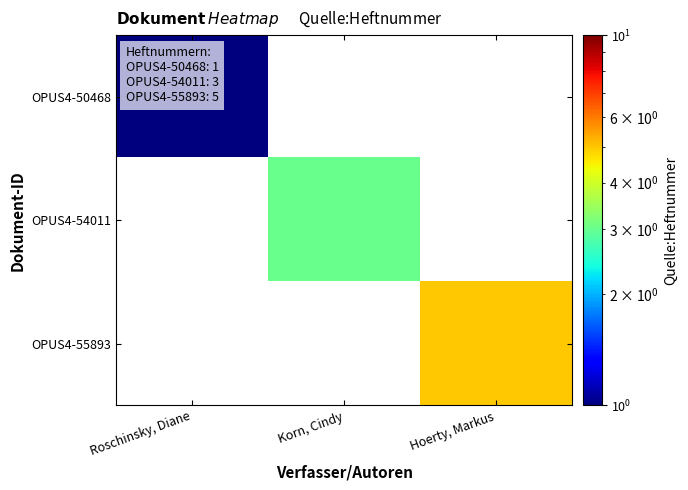

How many data points does each series have?

3